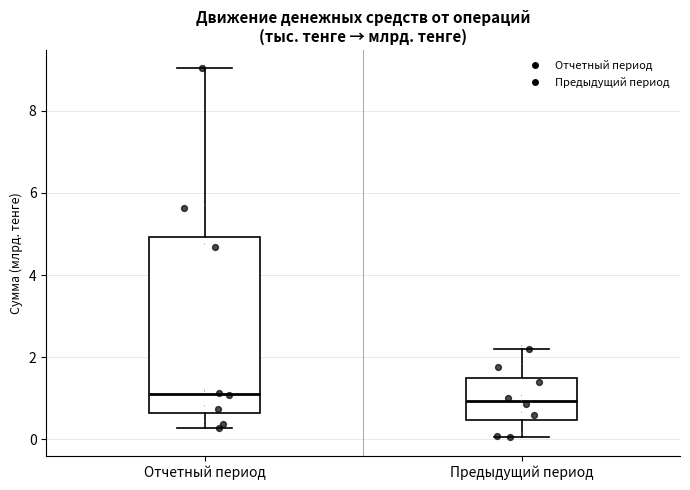

Reading left to right, read every box against the y-axis: the position of its median line, the range the box covers, and the ends of its whiskers. The values are not printed on the chart, so give them approximately, as read against the axis.

Отчетный период: median 1.2, box 0.6 to 5.0, whiskers 0.2 to 9.0
Предыдущий период: median 1.0, box 0.4 to 1.4, whiskers 0.0 to 2.2